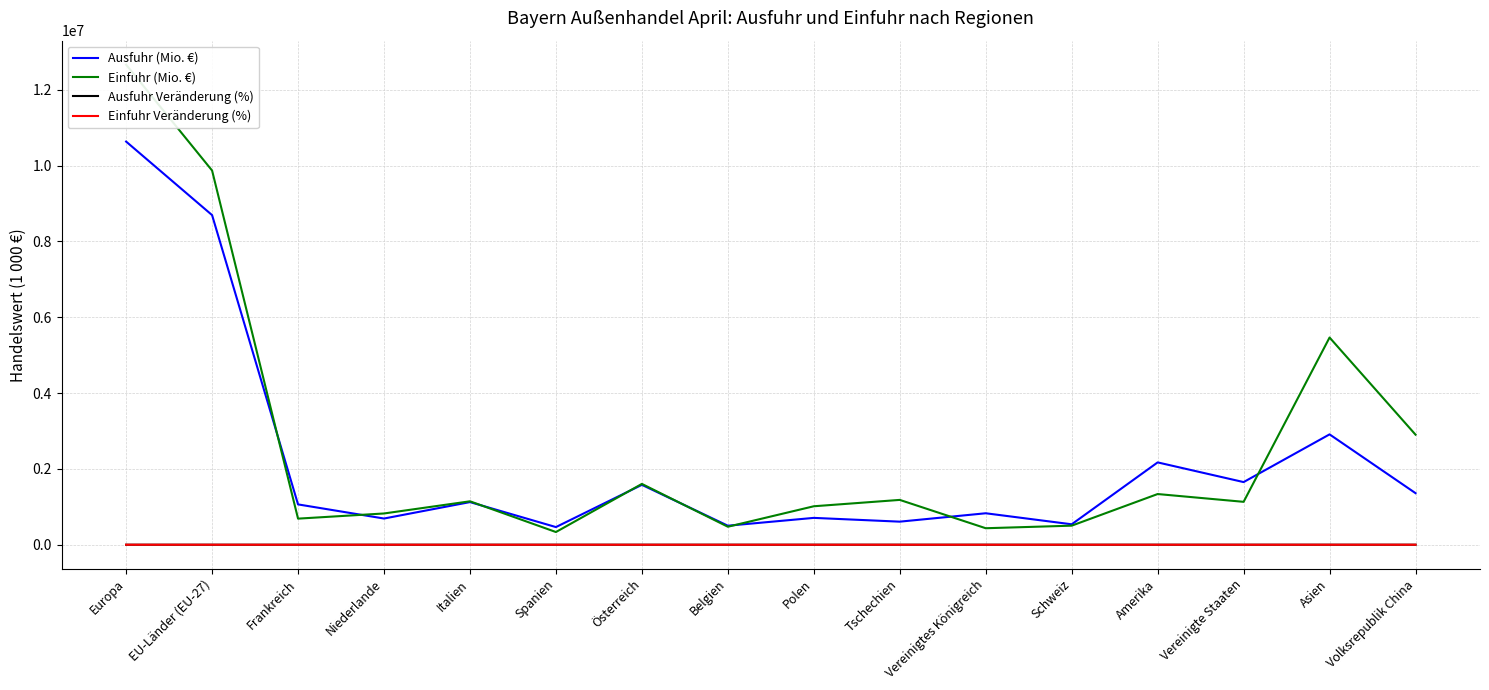

Is this an area chart (filled region under the line)?

No